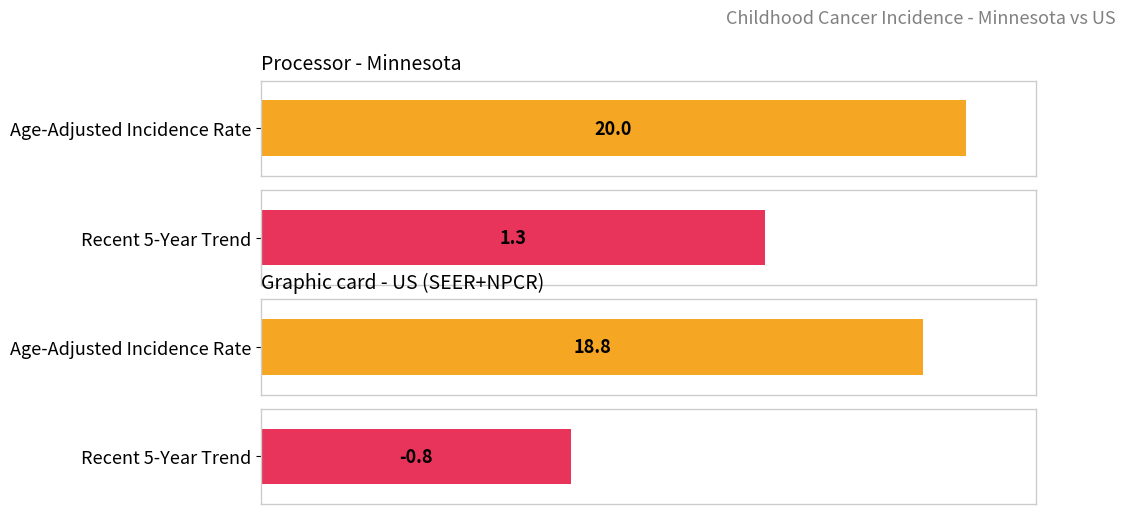

Reading left to right, list all the values displayed in this chart.

Age-Adjusted Incidence Rate: Minnesota=20.0	US (SEER+NPCR)=18.8
Recent 5-Year Trend: Minnesota=1.3	US (SEER+NPCR)=-0.8